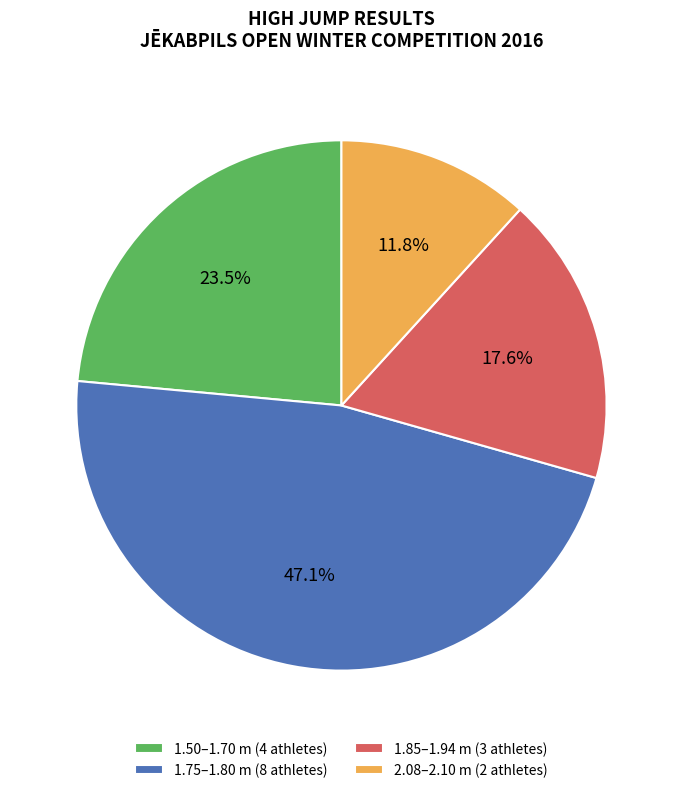

What is the largest slice in the pie chart?

1.75–1.80 m (8 athletes)